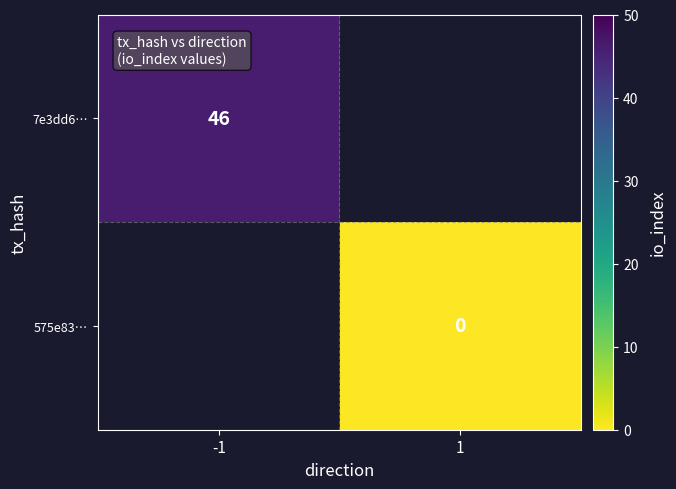

At how many categories does at least one series exceed 4?

1